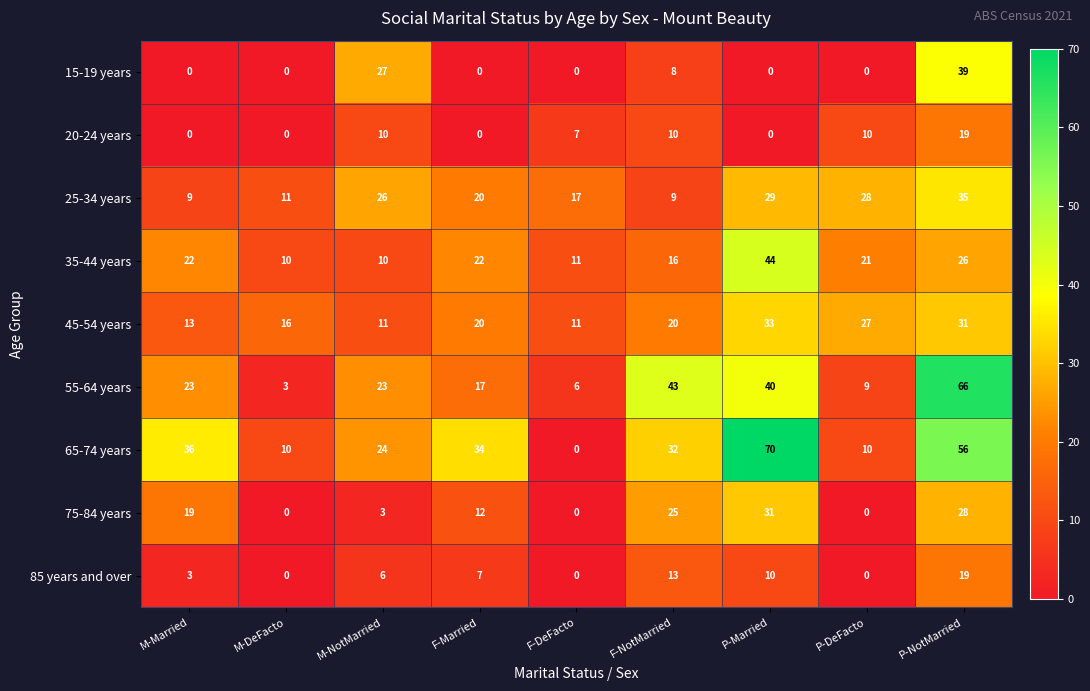

How many values in the 15-19 years series exceed 0?

3